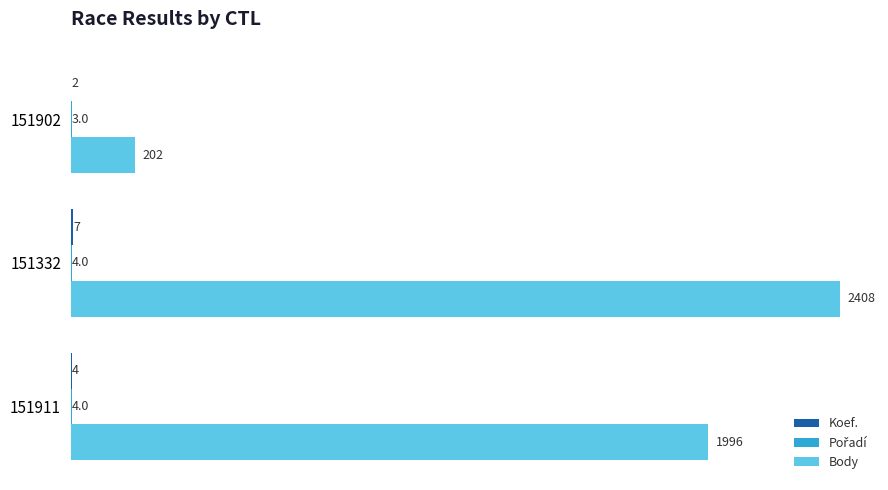

Between 151902 and 151911, which series saw the biggest shift?

Body